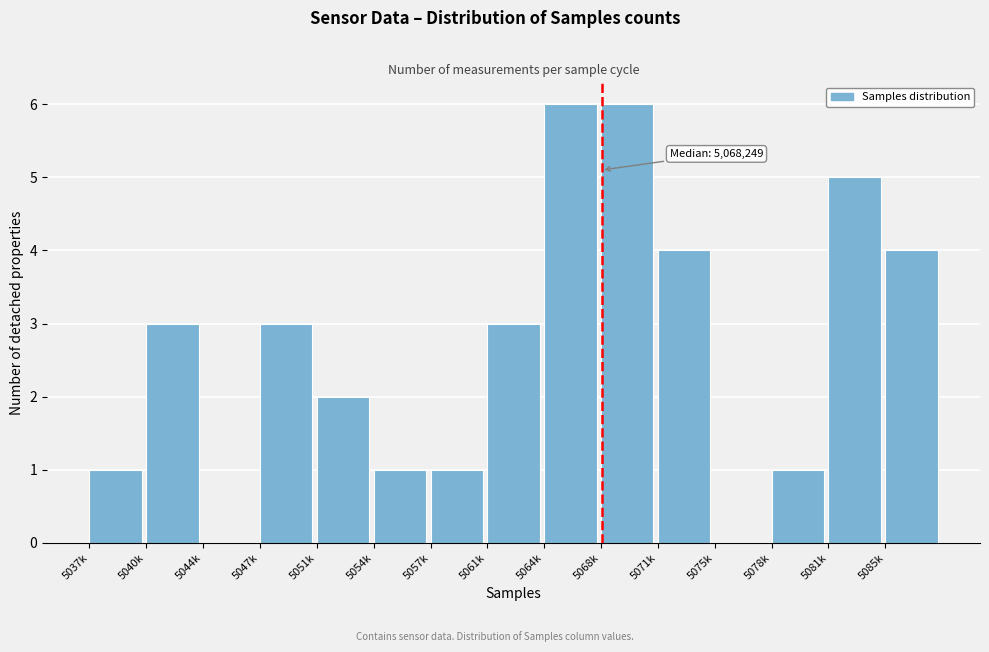

Reading left to right, what are all the values shown in this chart?

5037k=1	5040k=3	5044k=0	5047k=3	5051k=2	5054k=1	5057k=1	5061k=3	5064k=6	5068k=6	5071k=4	5075k=0	5078k=1	5081k=5	5085k=4